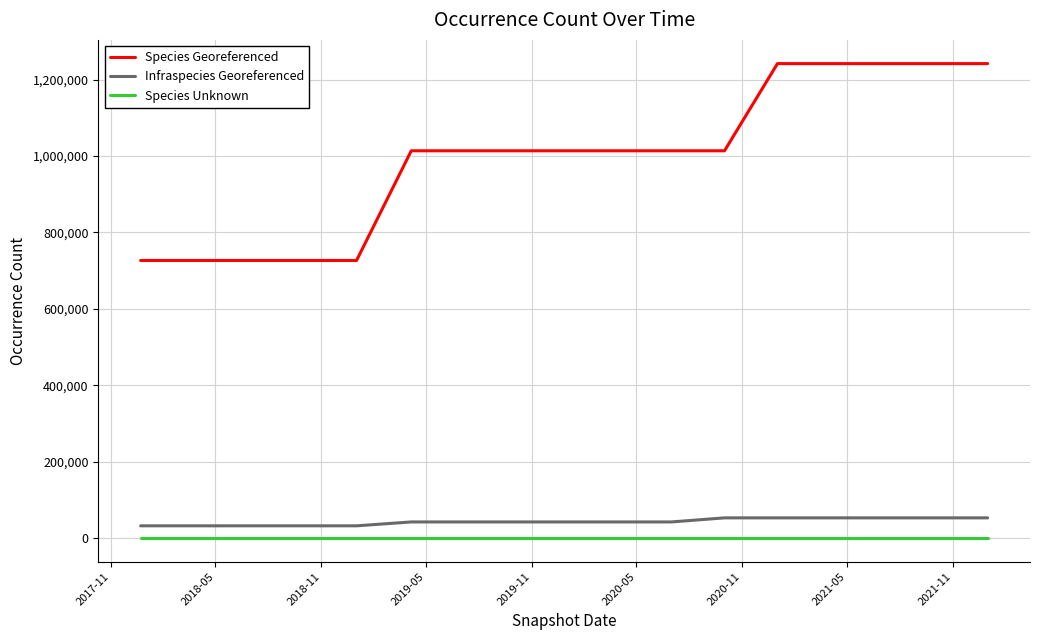

Which series has the largest total across all categories?

Species Georeferenced